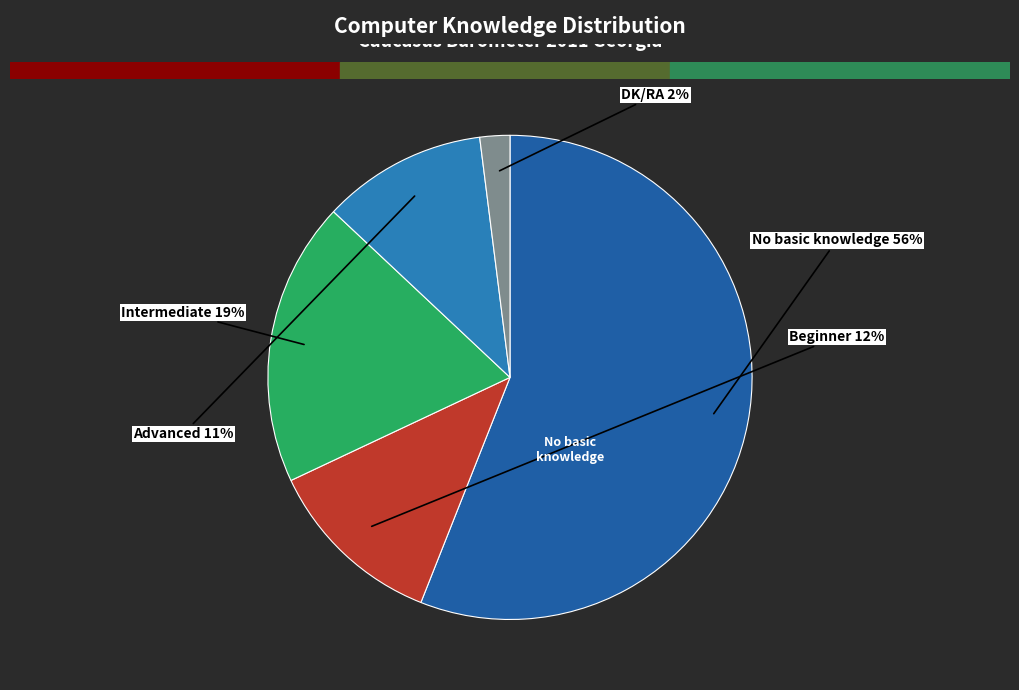

Which category has the smallest portion of the pie?

DK/RA